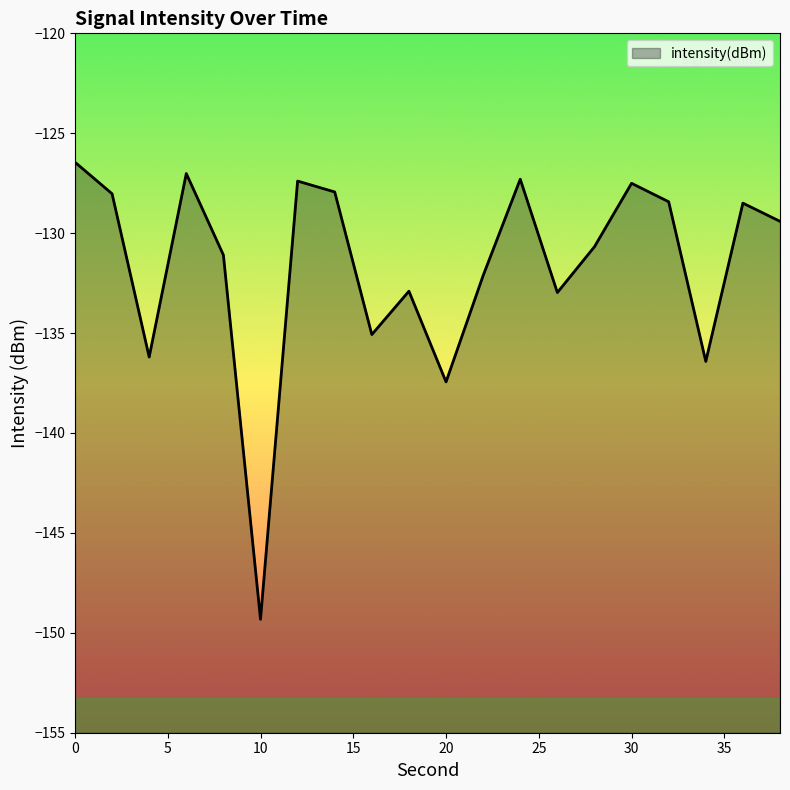

Reading right to left, transcribe all the data shown in this chart.

38=-129.4	36=-128.5	34=-136.4	32=-128.4	30=-127.5	28=-130.7	26=-133.0	24=-127.3	22=-132.1	20=-137.4	18=-132.9	16=-135.1	14=-127.9	12=-127.4	10=-149.3	8=-131.1	6=-127.0	4=-136.2	2=-128.0	0=-126.4